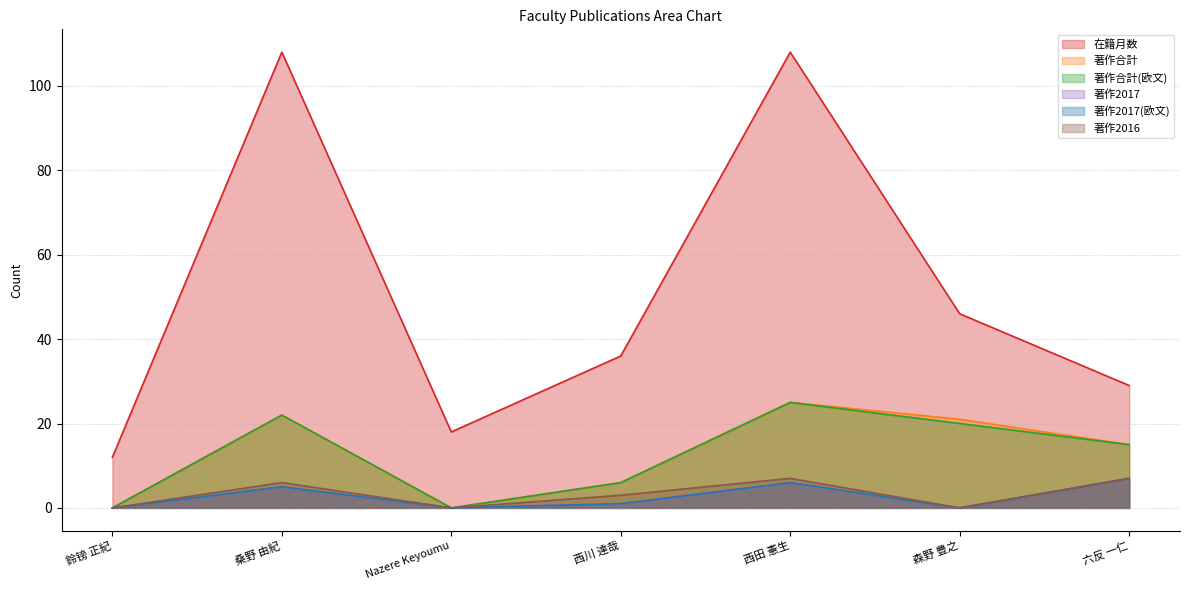

True or false: 著作2017 has more than 2 points higher than both neighbors.

False